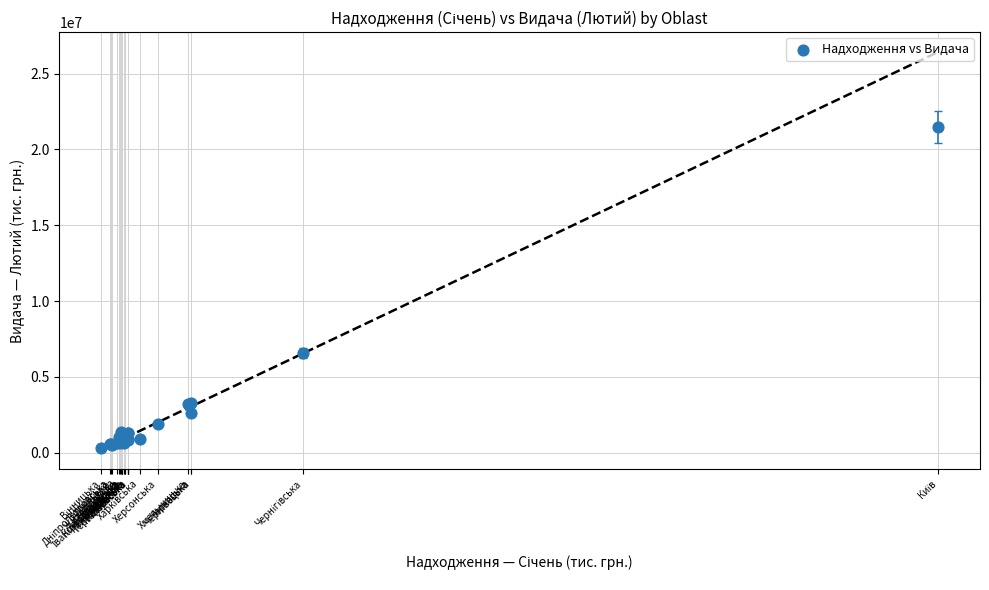

What Y value in the scatter plot is closest to 10903255?

6551755.2